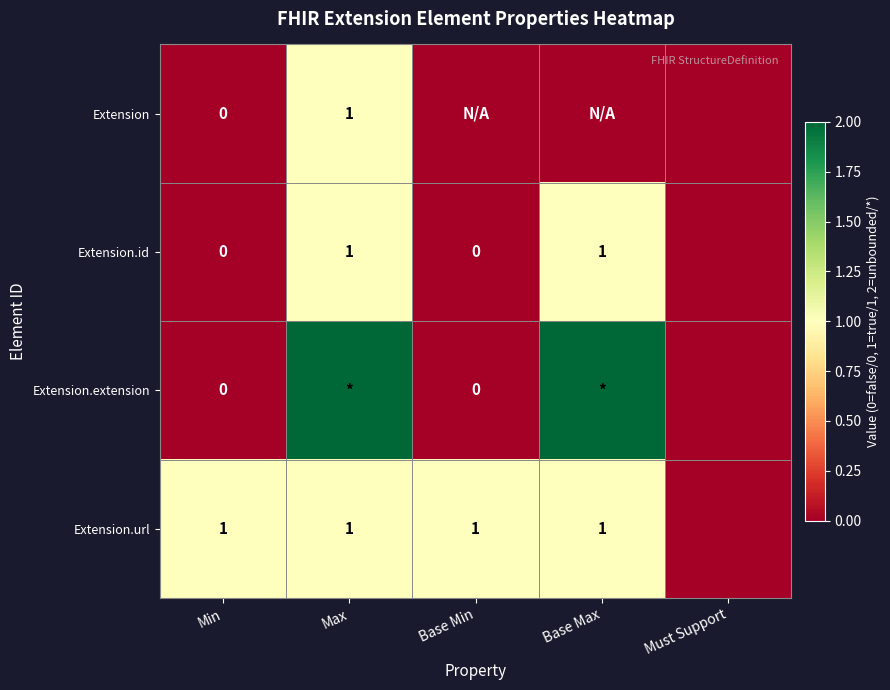

Is it true that Extension.url equals 0 at Base Min?

False